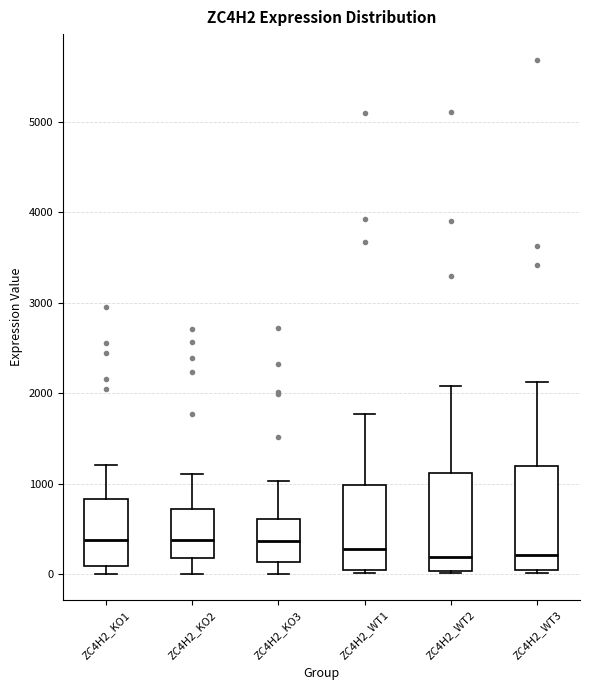

Where does the median line of the box for ZC4H2_KO1 sit on the y-axis? The values are not printed on the chart, so give them approximately, as read against the axis.

400